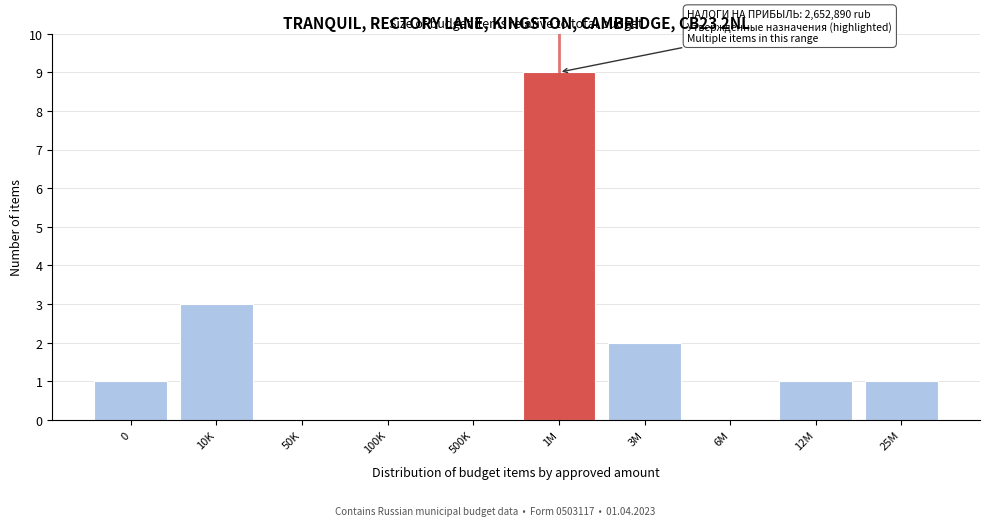

Reading left to right, extract all data points from this chart.

0=1	10K=3	50K=0	100K=0	500K=0	1M=9	3M=2	6M=0	12M=1	25M=1